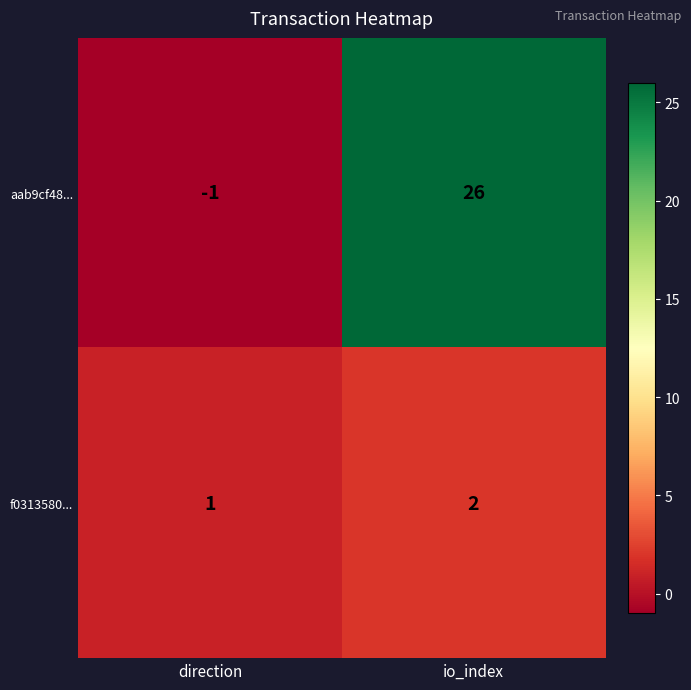

What value does the aab9cf48... series have at io_index?

26